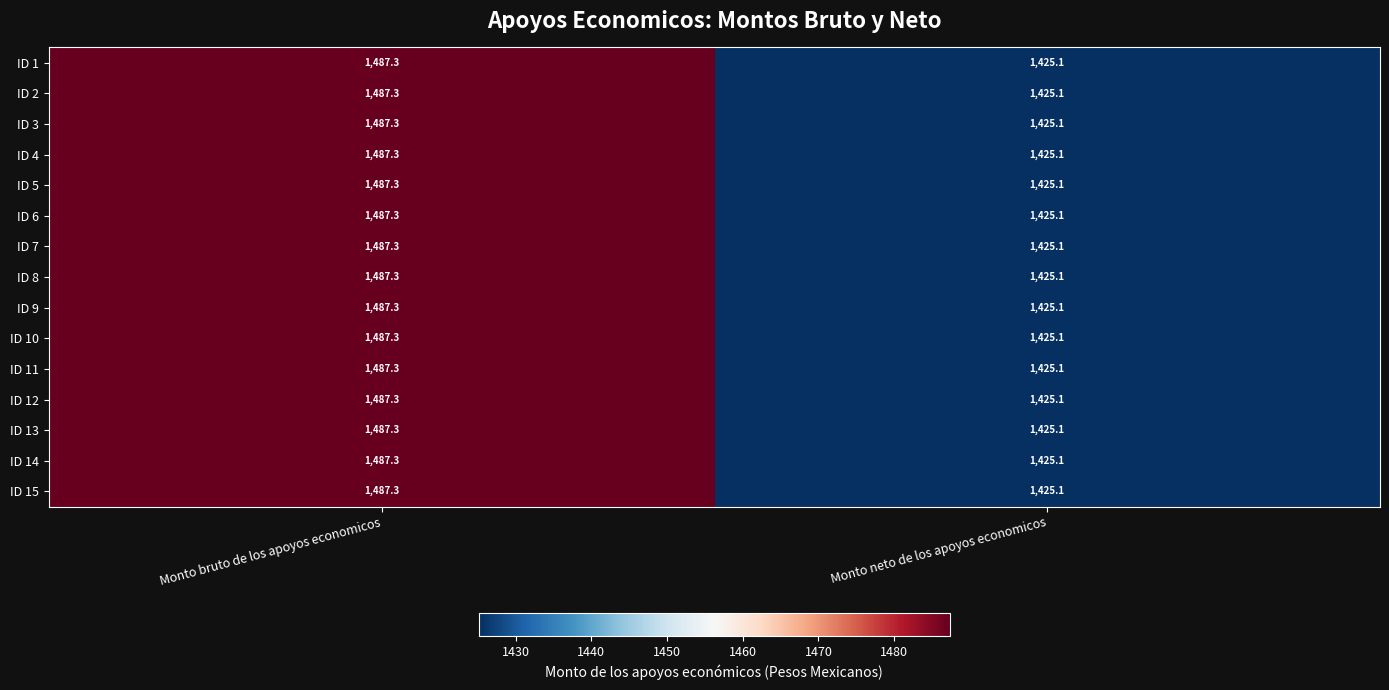

True or false: ID 12 has a value of 1425.1 at Monto neto de los apoyos economicos.

True